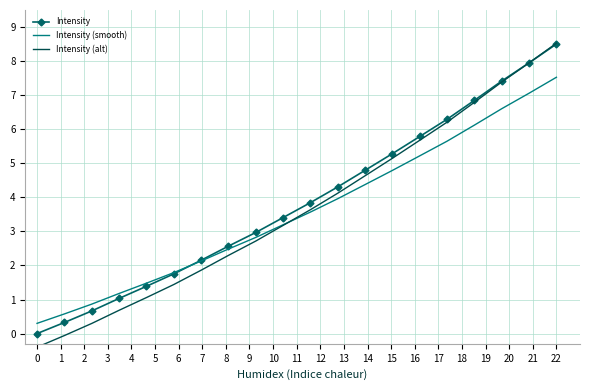

Which series ends up on top after the final intersection of Intensity (smooth) and Intensity?

Intensity